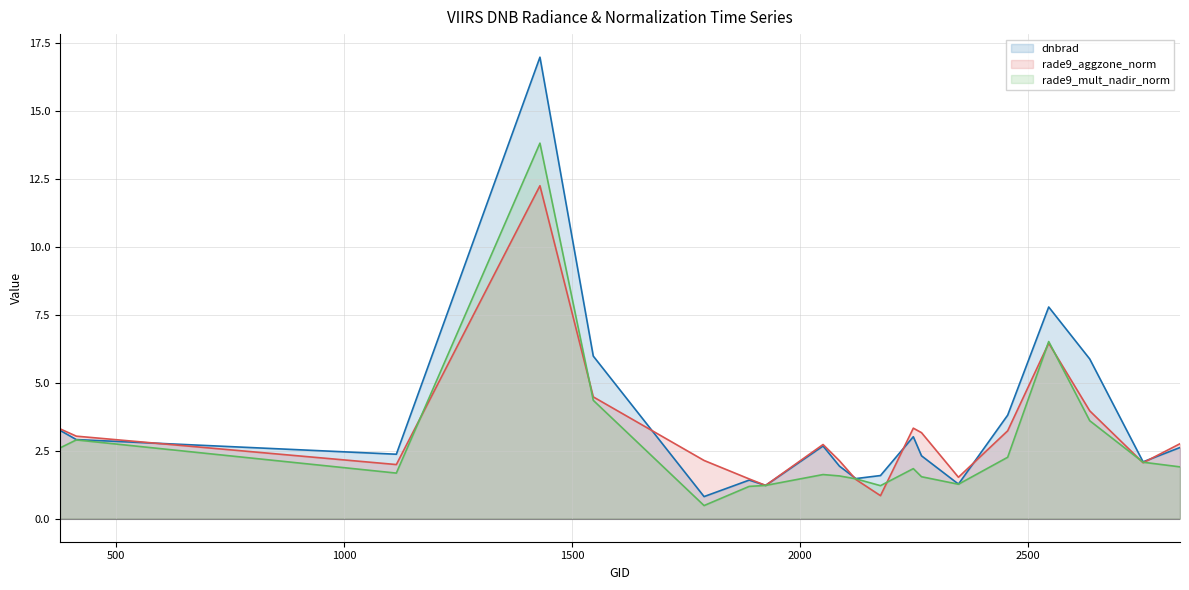

What is the value of the dnbrad (line) point at the 20th from the left?

2.6